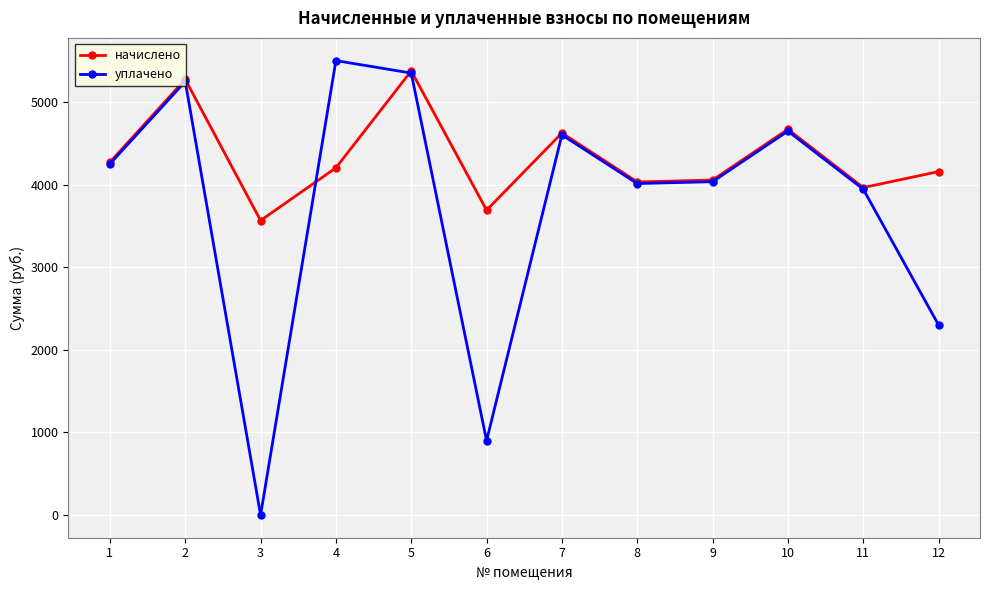

What is the minimum value for начислено?

3564.5